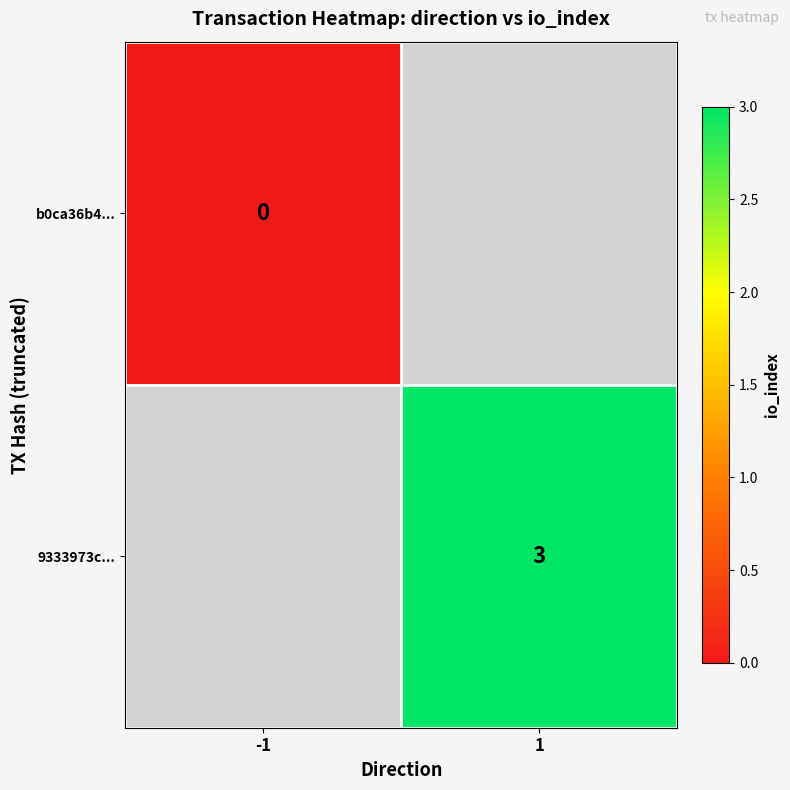

Is the value of 9333973c... at 1 greater than the value of b0ca36b4... at -1?

Yes